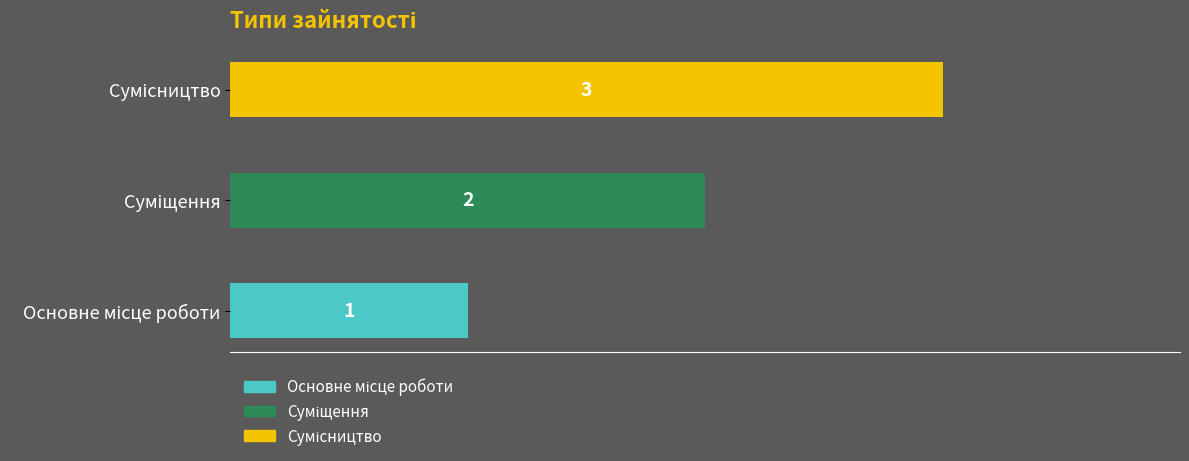

At which category does the chart reach its peak across all series?

Сумісництво